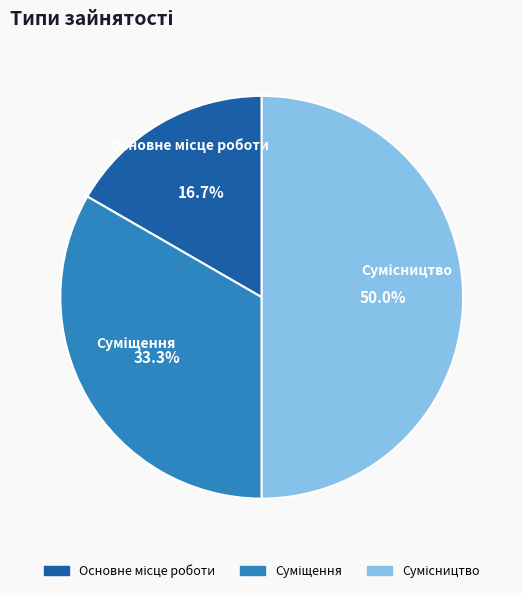

To the nearest percent, what is the combined percentage of Сумісництво and Суміщення?

83%